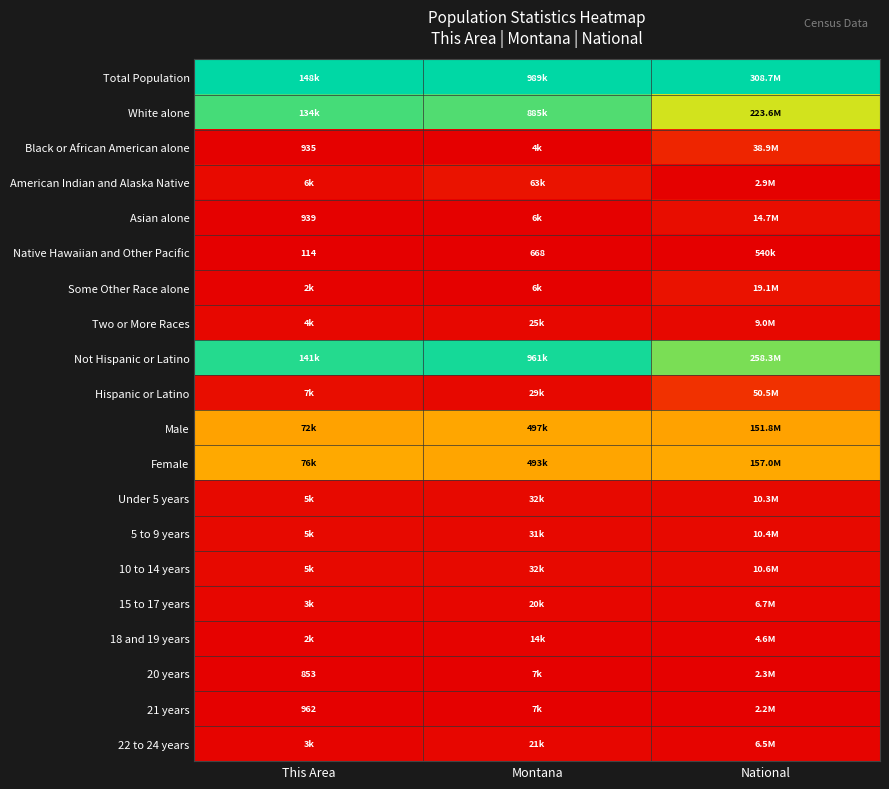

Count the number of categories in the chart.

3